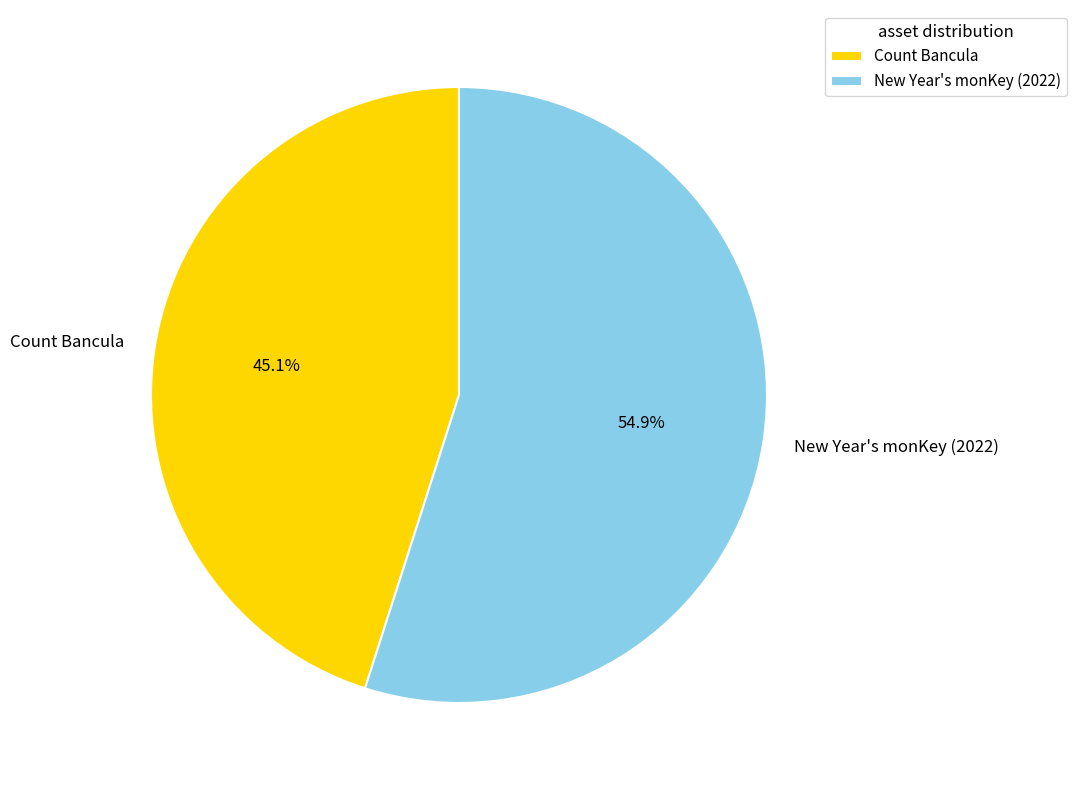

The Count Bancula slice represents 50% of the pie. True or false?

False